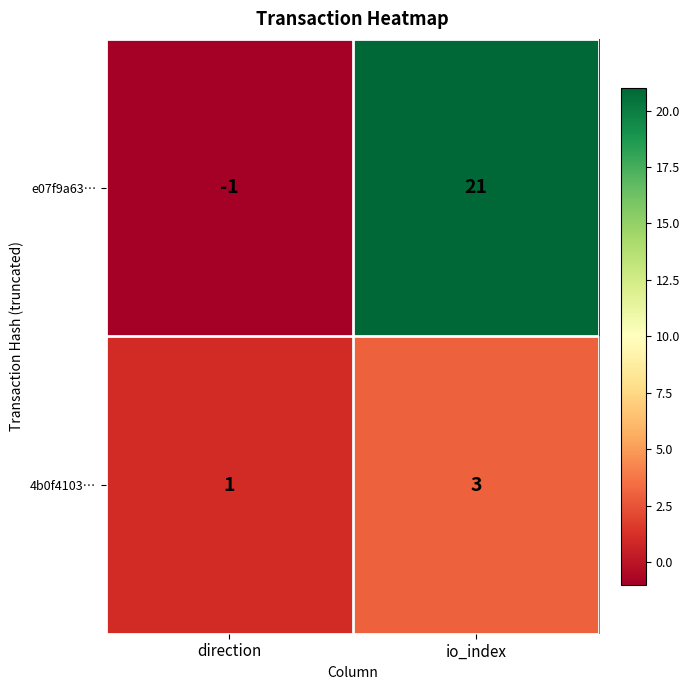

At how many categories does at least one series exceed 15?

1